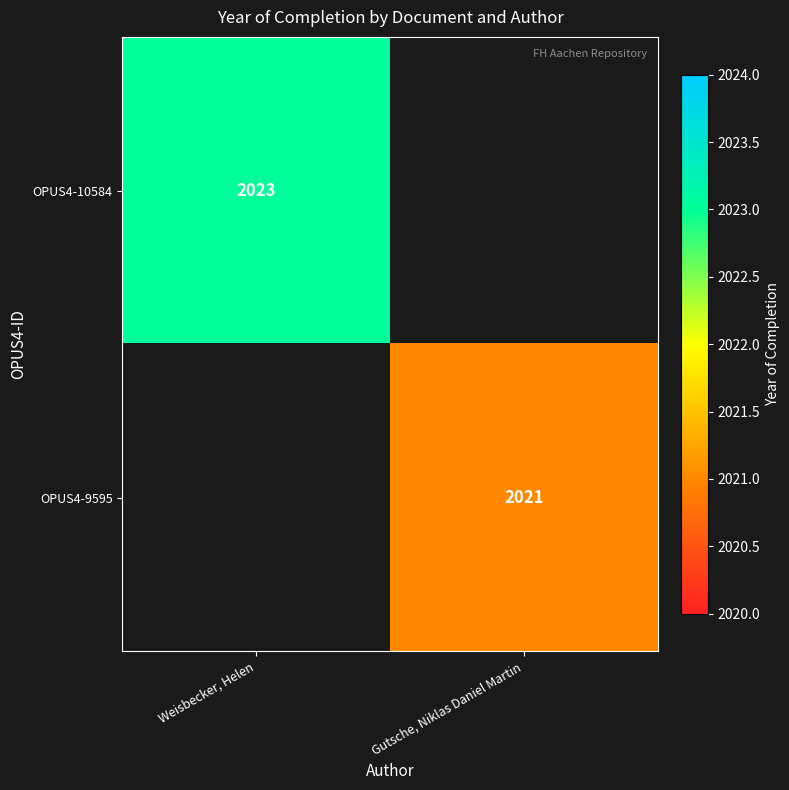

The OPUS4-10584 series shows 2023 at Weisbecker, Helen. True or false?

True